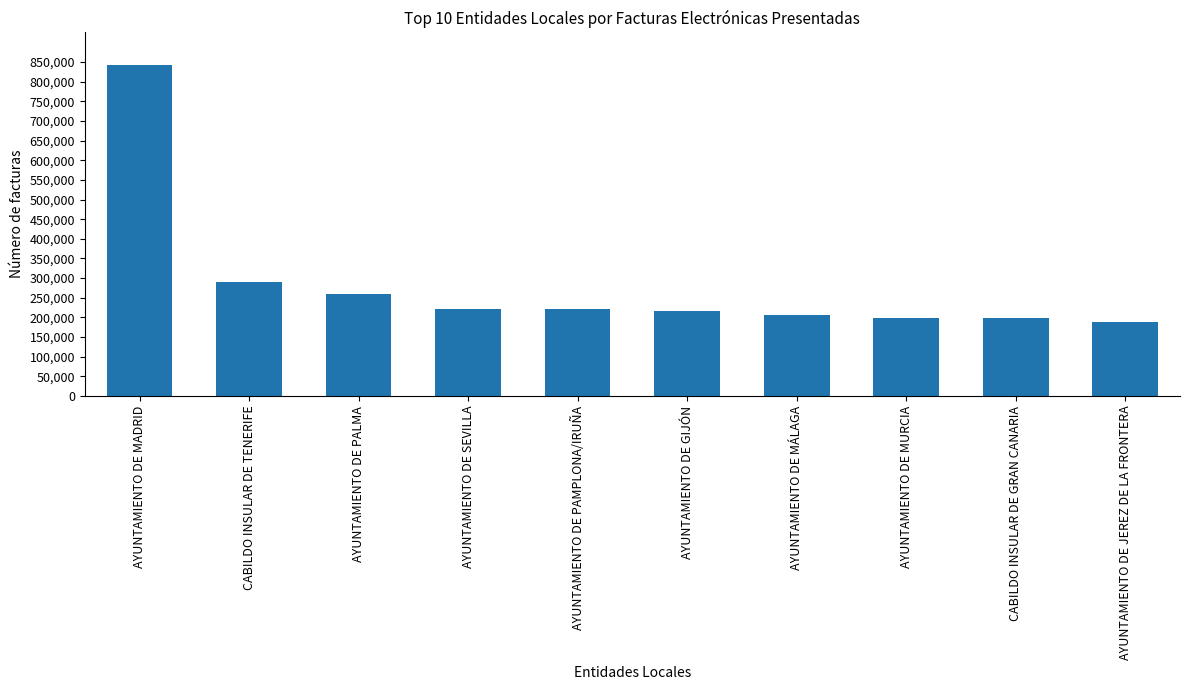

What is the change in value from AYUNTAMIENTO DE MADRID to CABILDO INSULAR DE GRAN CANARIA?

-643128